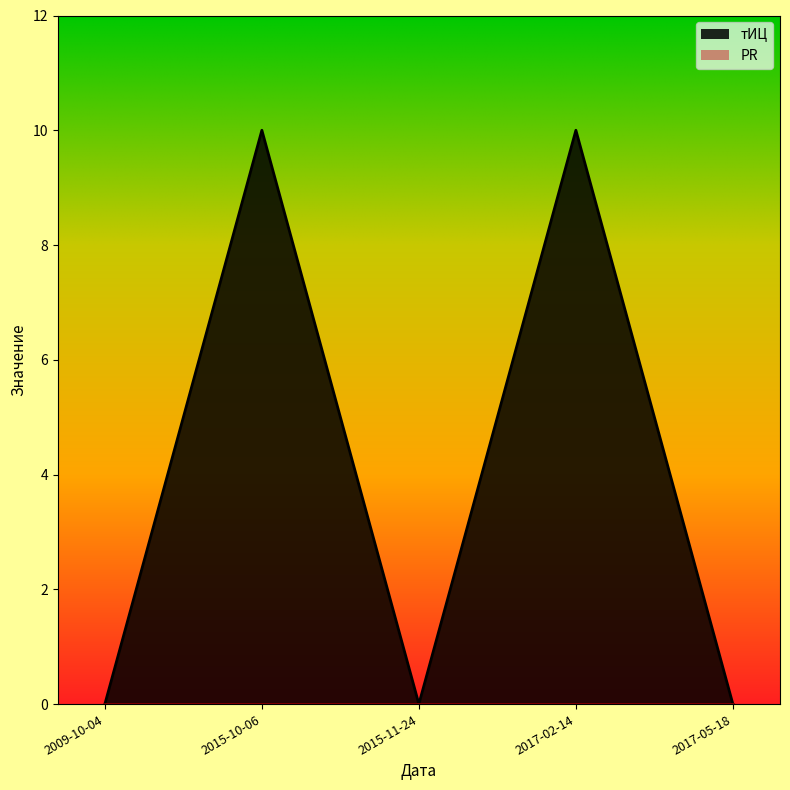

Count the values in the range 0 to 10.

5